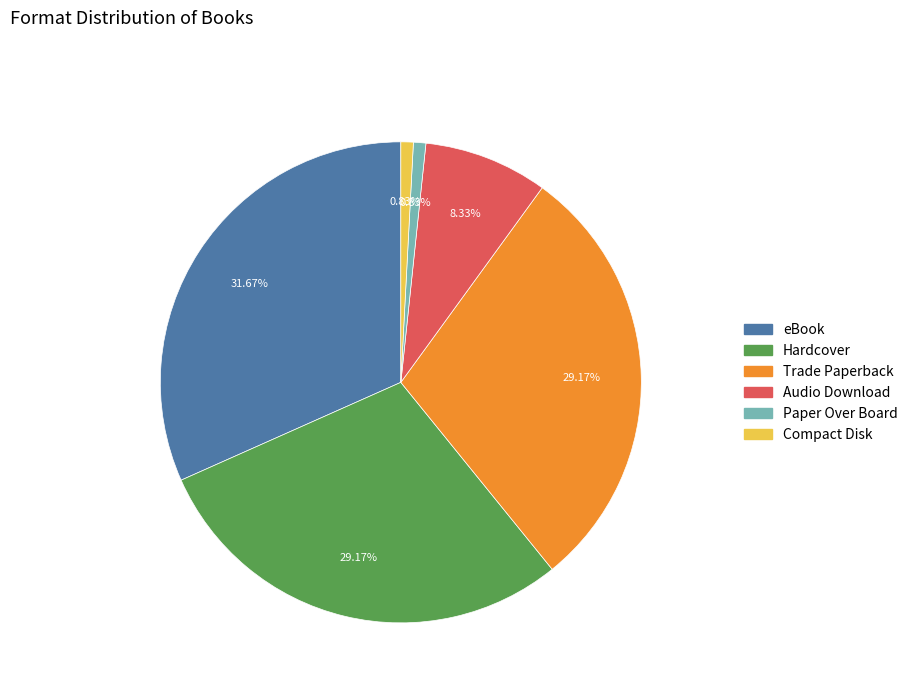

True or false: Audio Download accounts for 8% of the total.

True